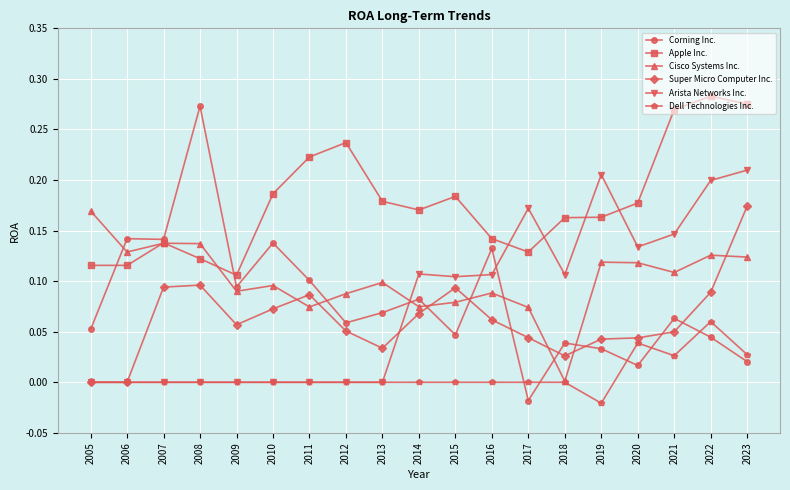

How many series are shown in this chart?

6